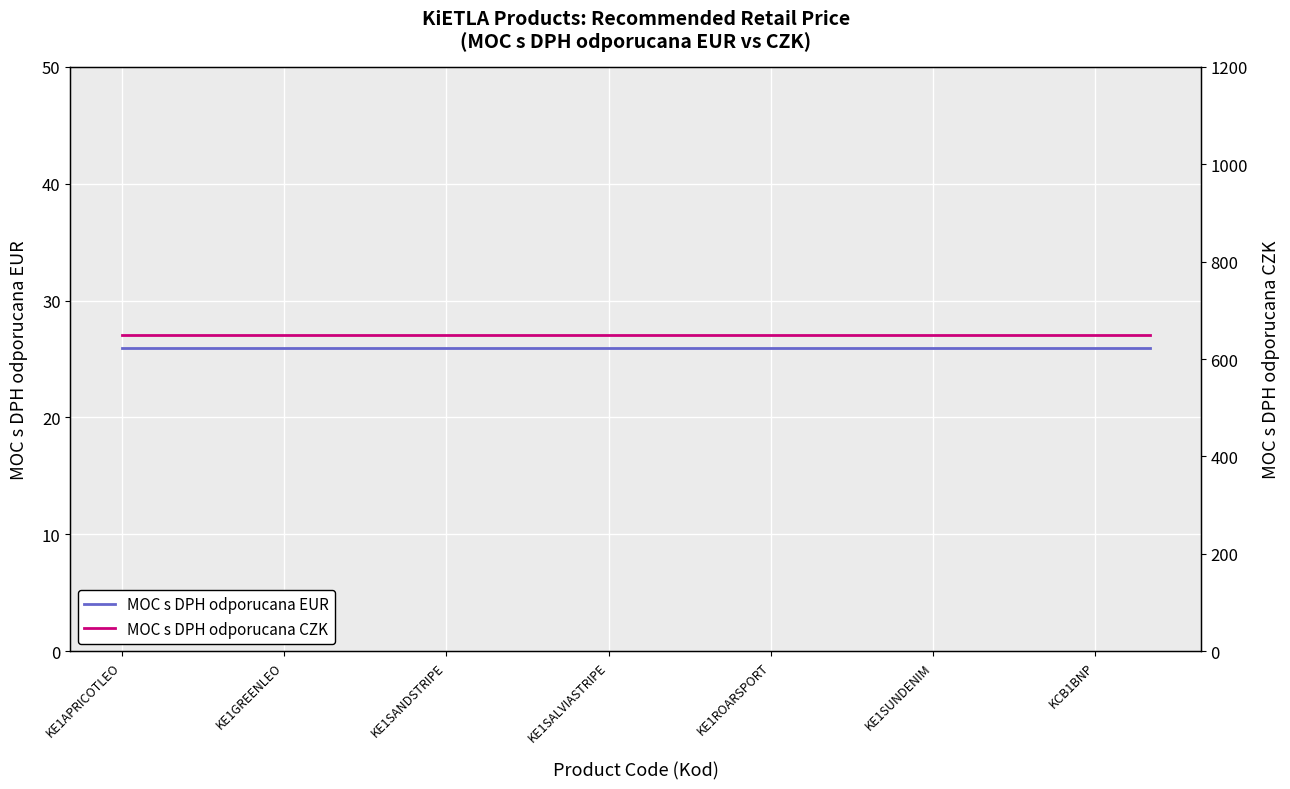

List the series in order of their overall mean, highest first.

MOC s DPH odporucana CZK, MOC s DPH odporucana EUR